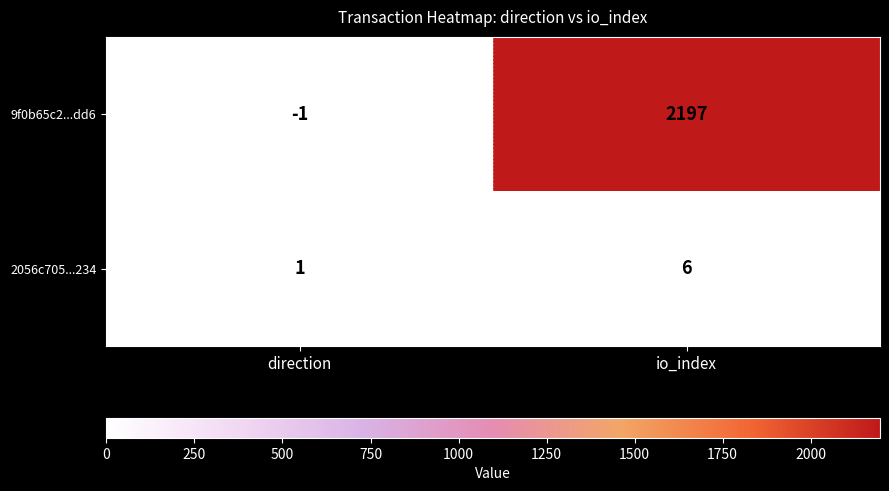

At which label is 2056c705...234 closest to 3?

direction